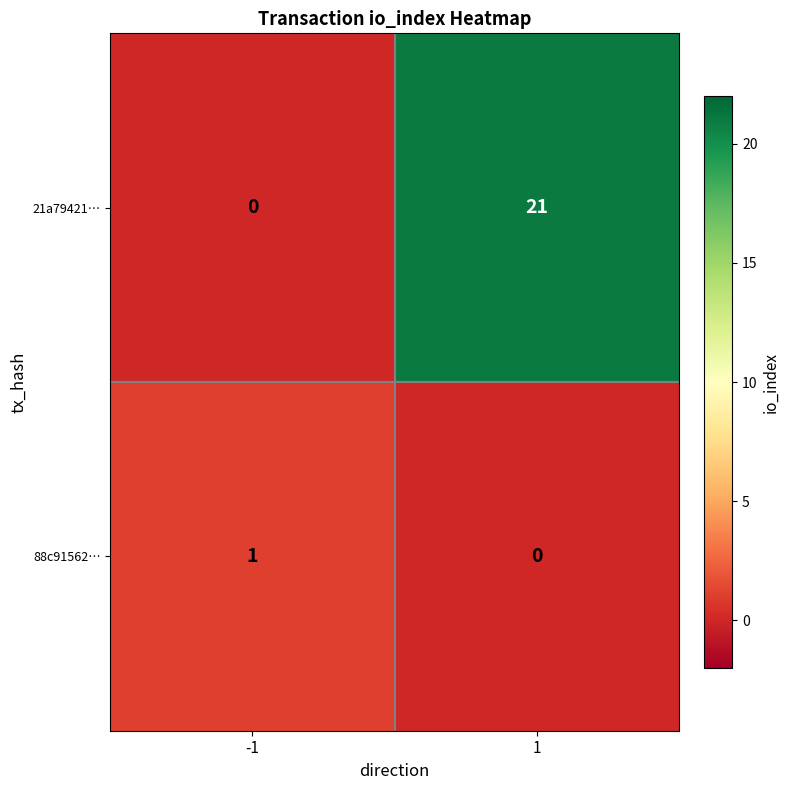

What is the difference between the maximum and minimum values in the 21a79421… series?

21